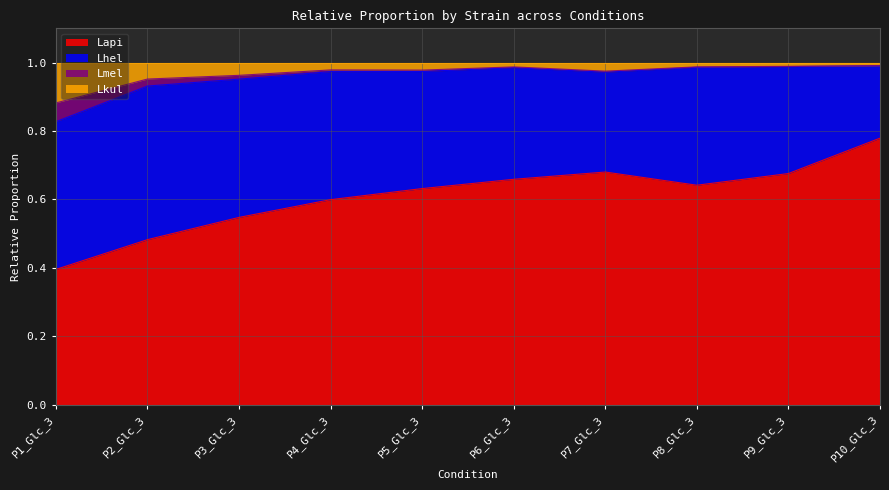

The Lkul series shows 1.0 at P2_Glc_3. True or false?

True